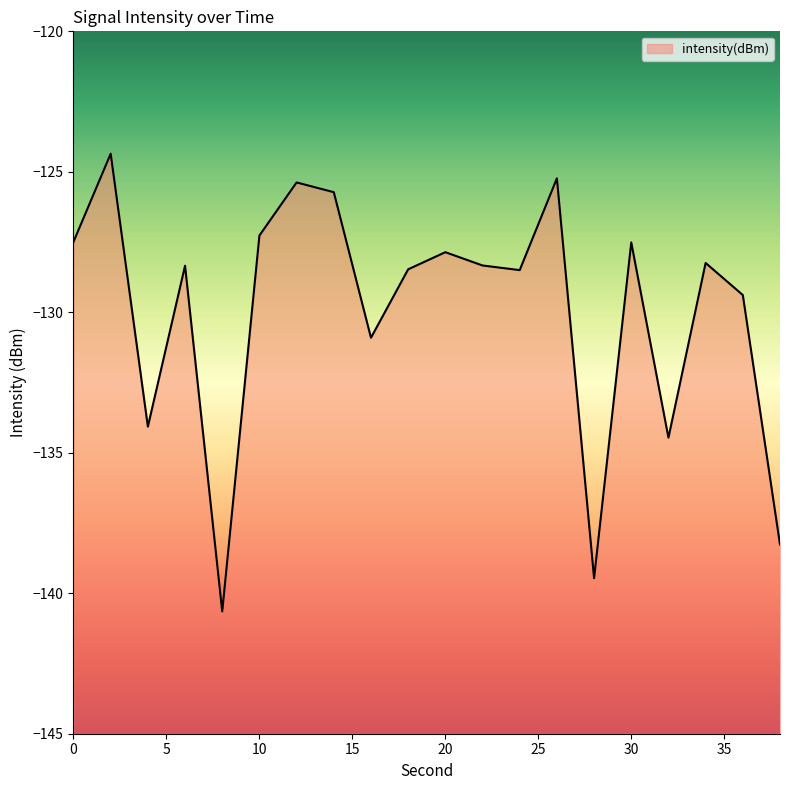

The chart shows a value of -128.5 at 18. True or false?

True